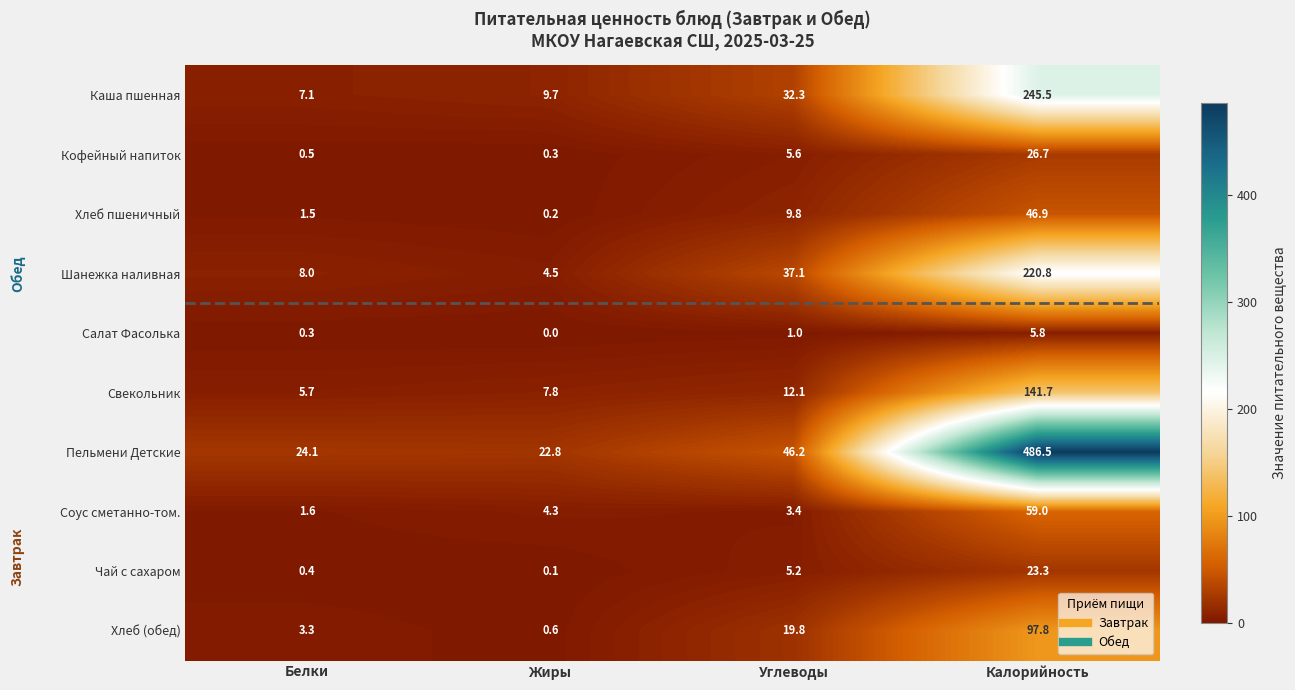

What is the average value of the Свекольник series?

41.8